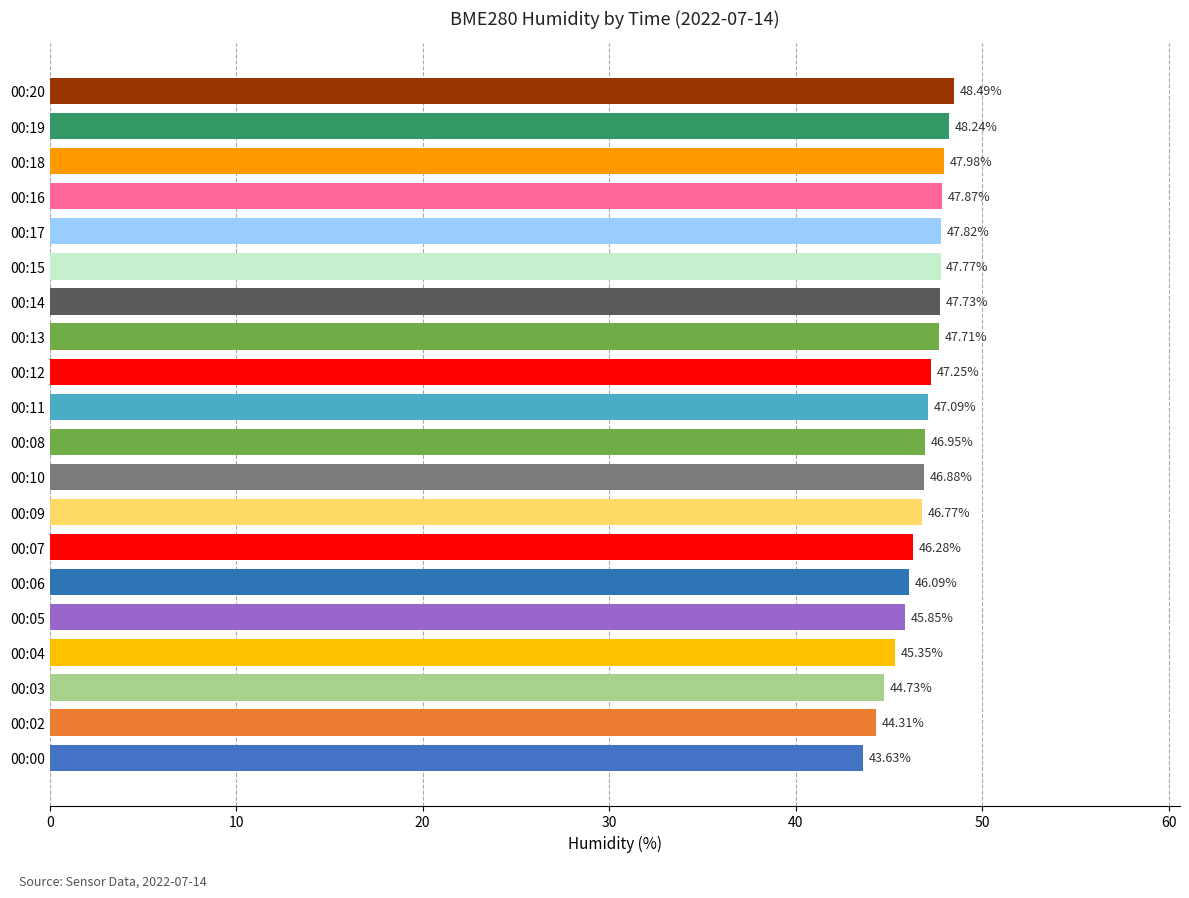

Are the bars grouped side by side (vs. stacked)?

No